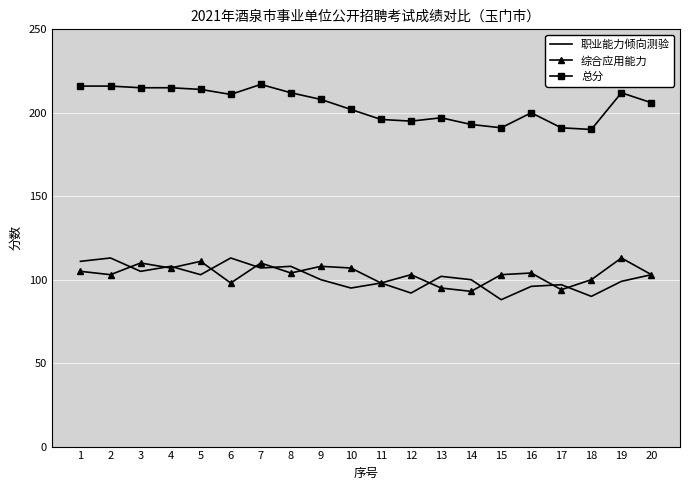

True or false: 综合应用能力 and 总分 intersect in this chart.

False